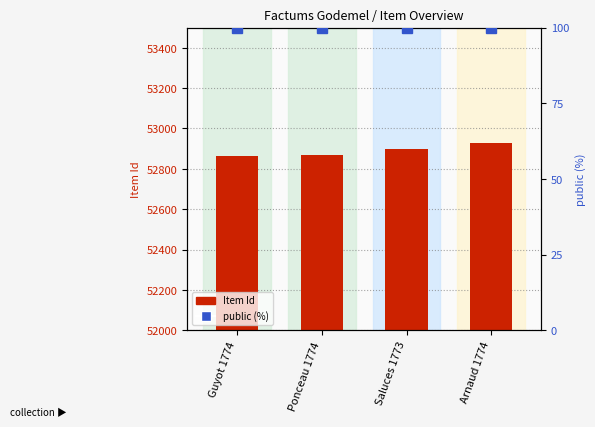

List the labels in order of Item Id value, smallest first.

Guyot 1774, Ponceau 1774, Saluces 1773, Arnaud 1774